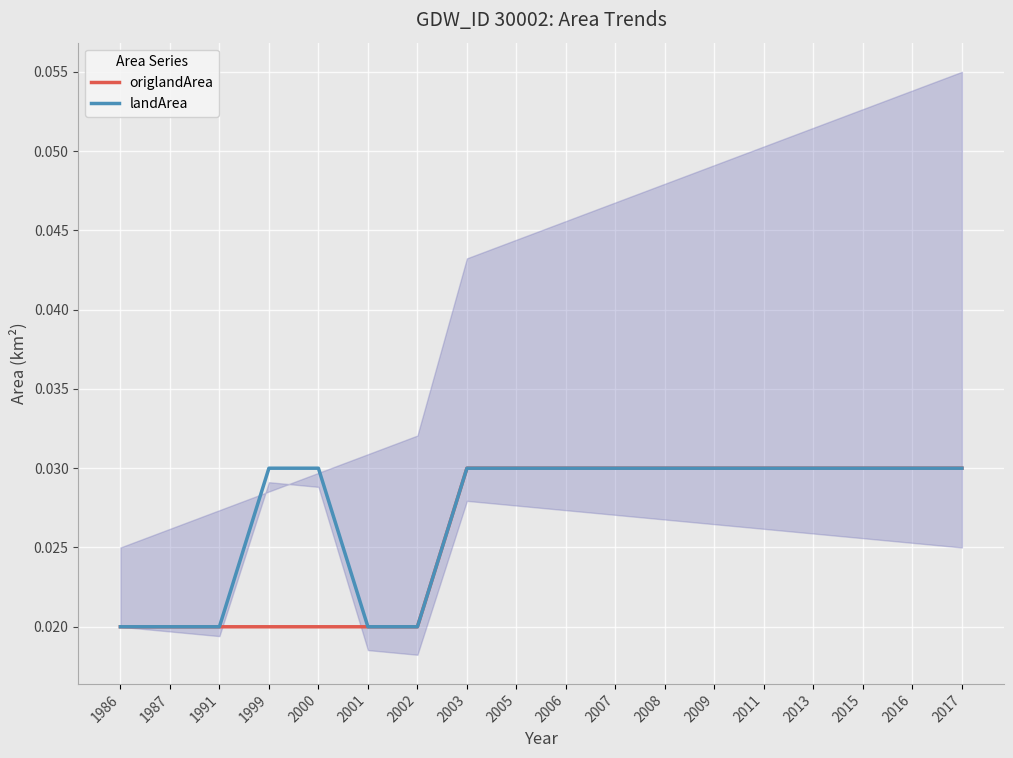

What is the sum of the landArea values at 1991 and 2017?

0.1